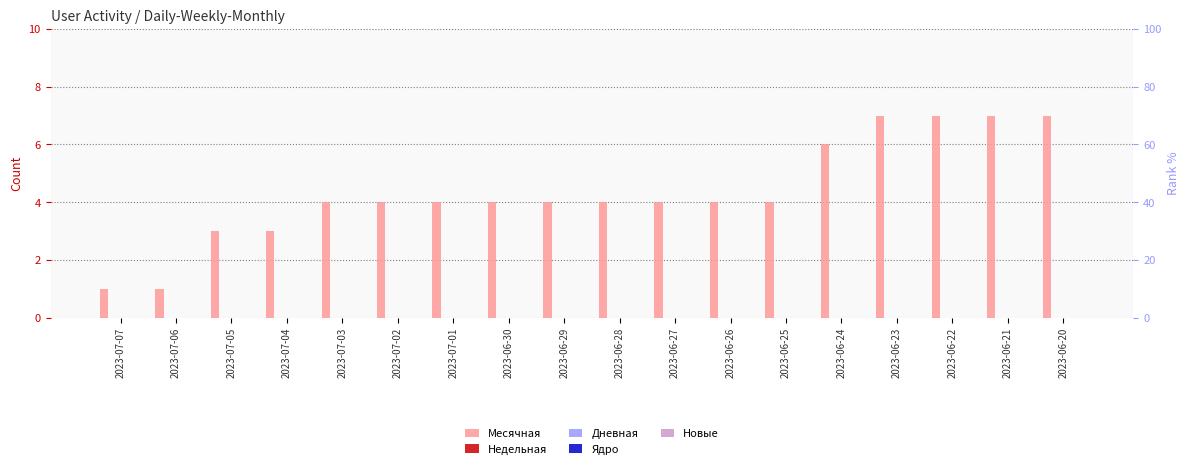

Which category has the highest value in the Ядро series?

2023-07-07